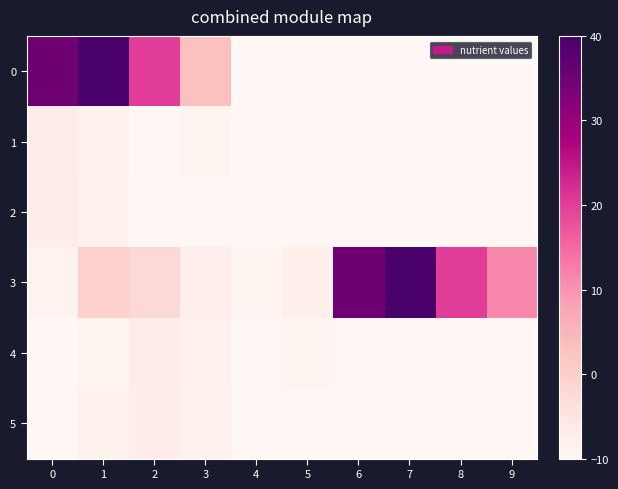

How many data points does each series have?

10